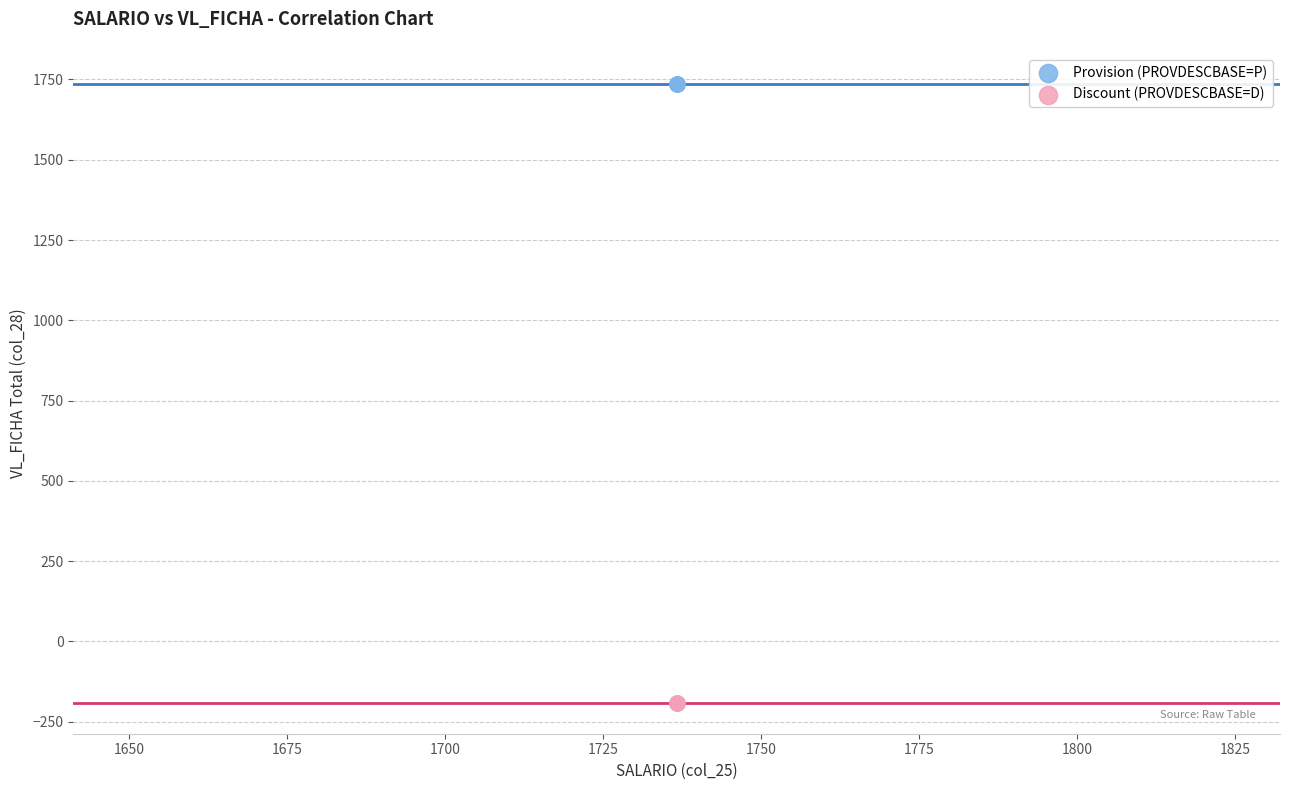

Which series contains the highest Y value?

Provision (PROVDESCBASE=P)